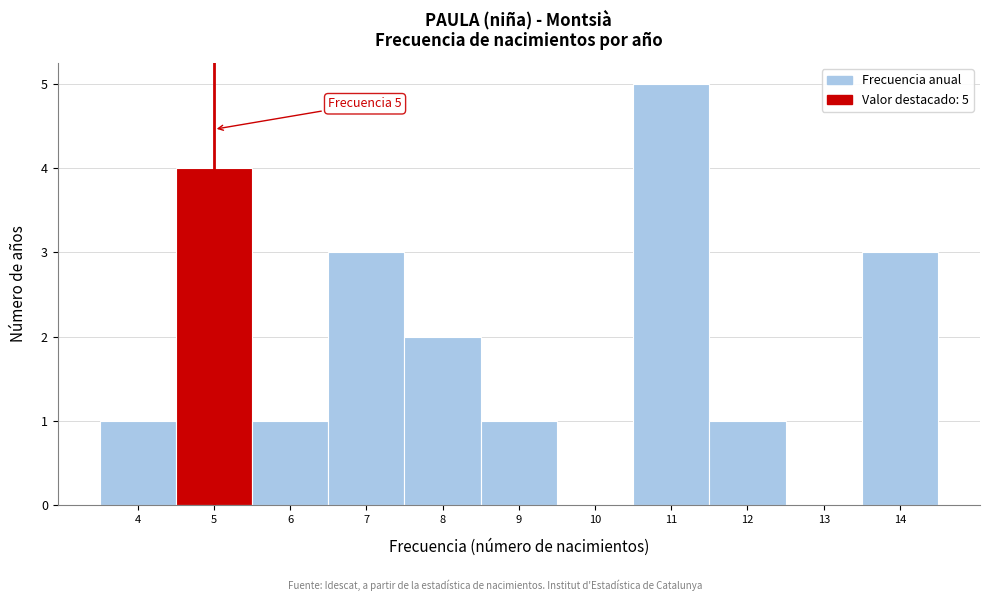

Over which range of the x-axis is the bar tallest?

10.5 to 11.5